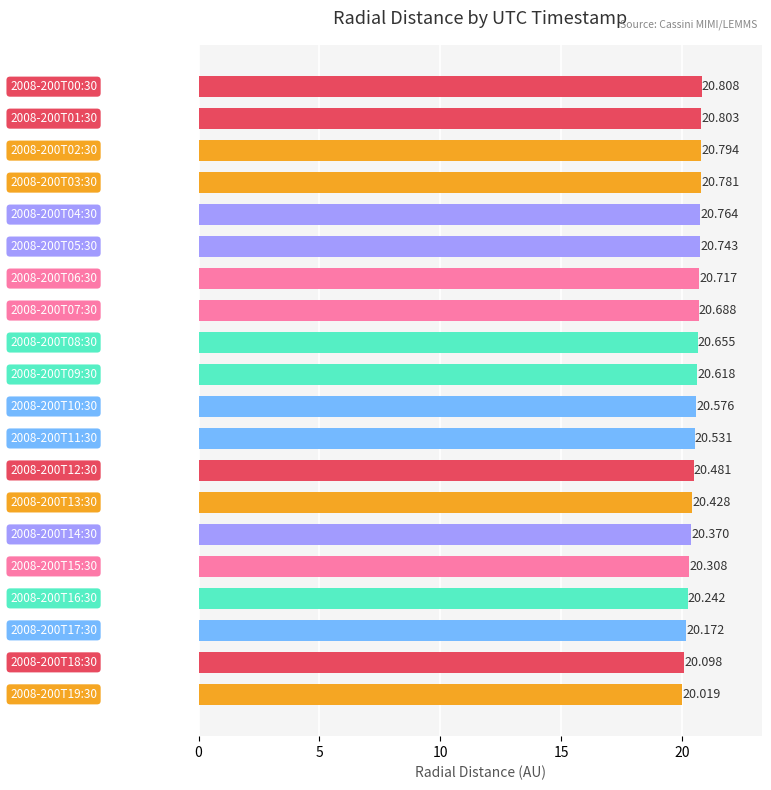

What is the difference between the second highest and second lowest values?

0.7